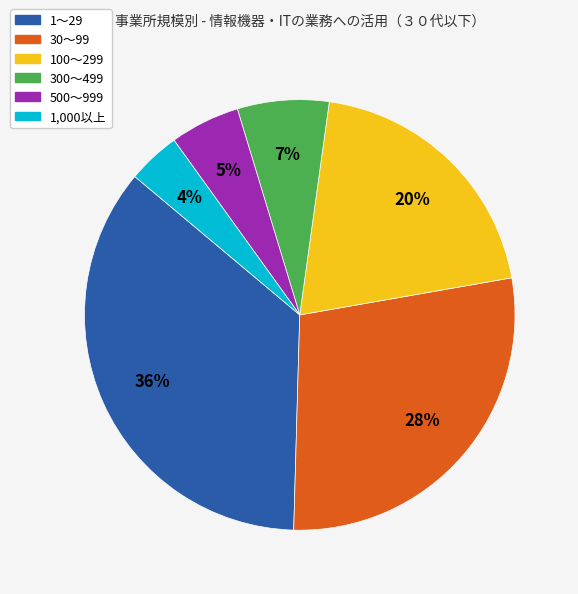

What is the ratio of the value at 30～99 to the value at 100～299?

1.4